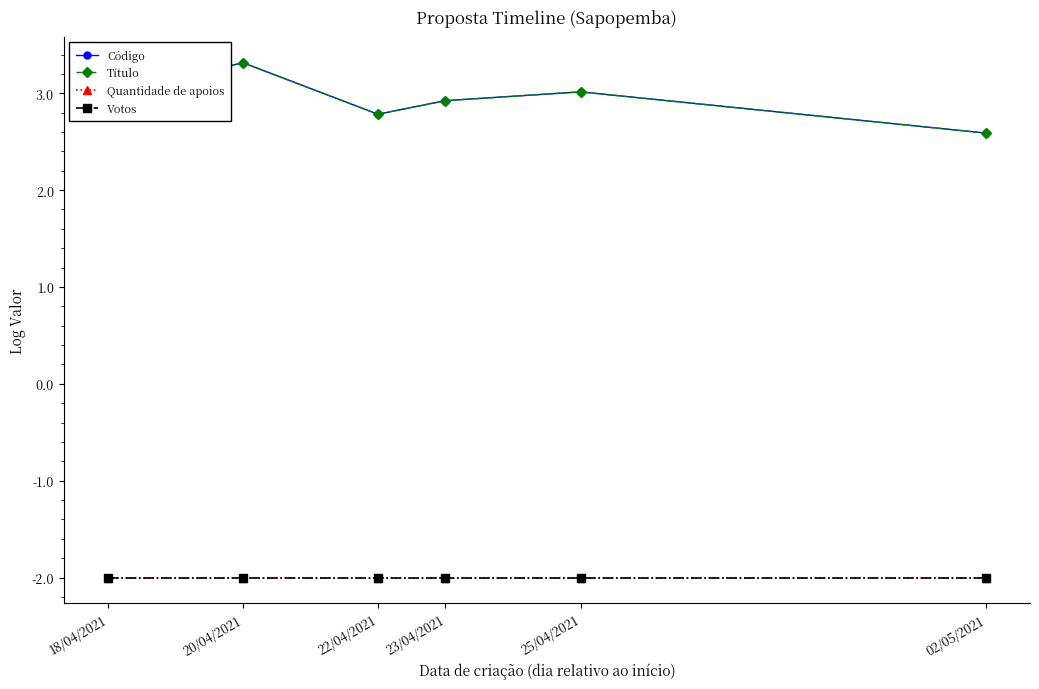

True or false: Quantidade de apoios has a value of -3.3 at 18/04/2021.

False